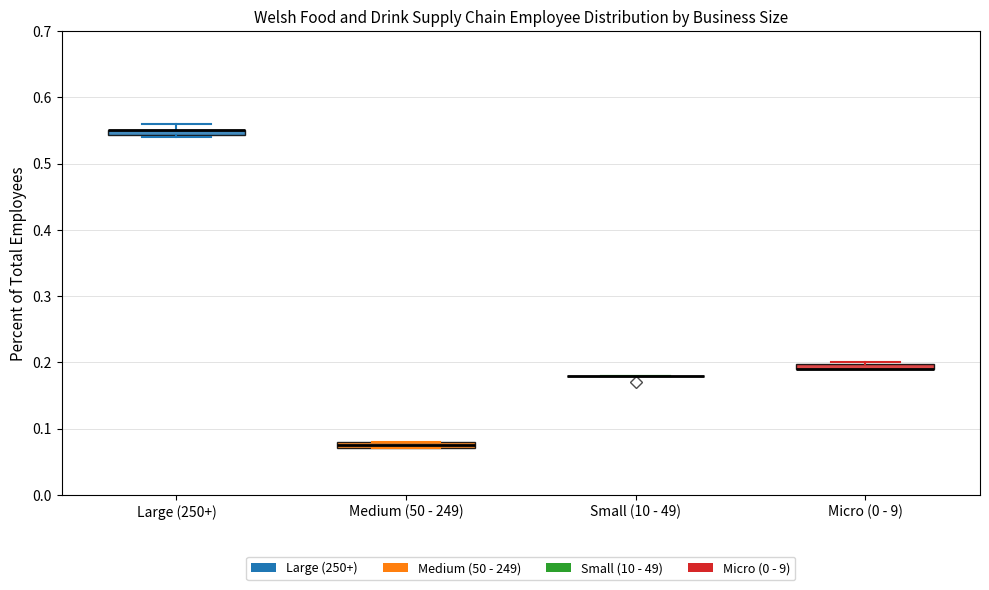

Where is the lower edge of the box for Large (250+) on the y-axis? The values are not printed on the chart, so give them approximately, as read against the axis.

0.54